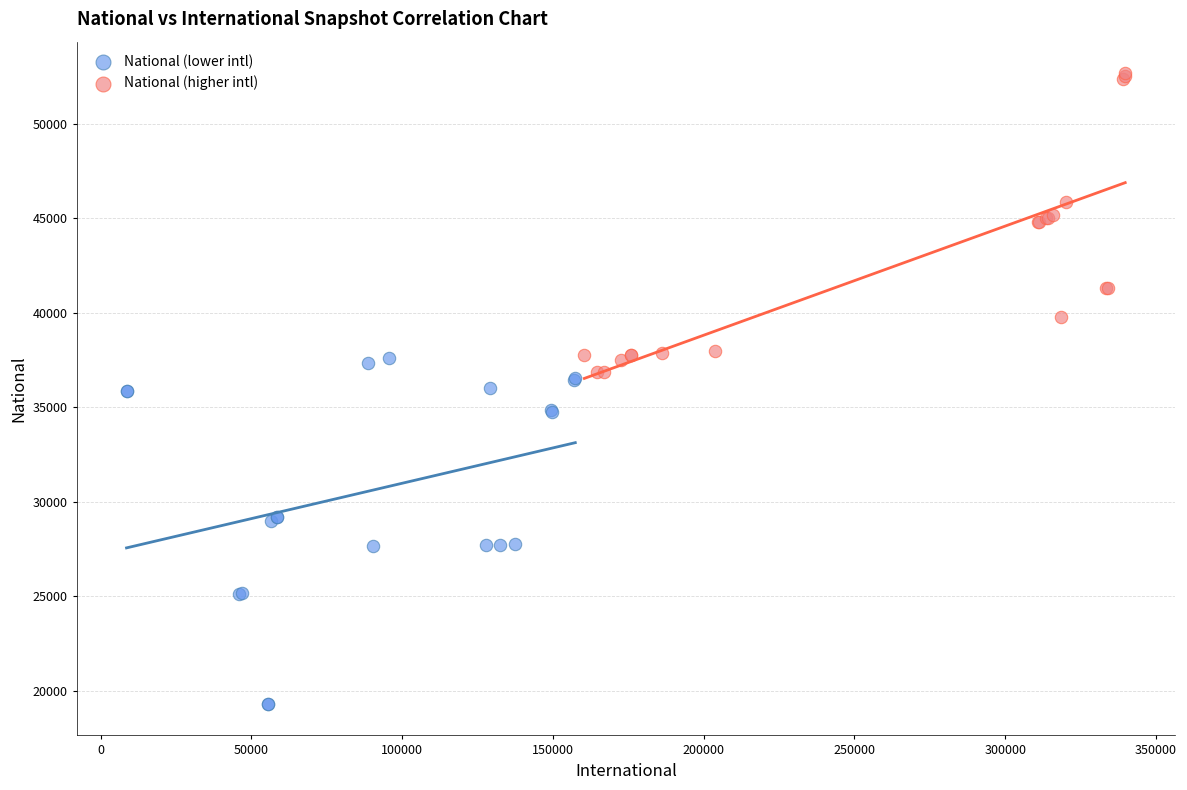

Which series has the largest Y range (max minus min)?

National (lower intl)